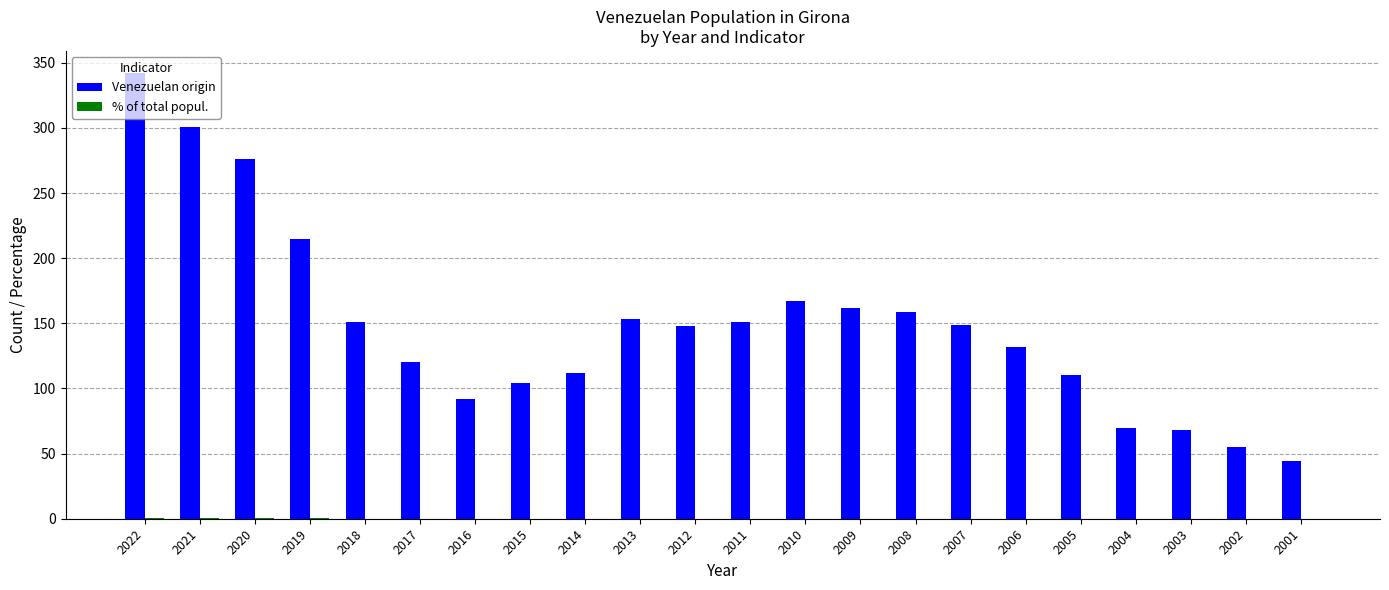

What is the sum of all Venezuelan origin values?

3281.0